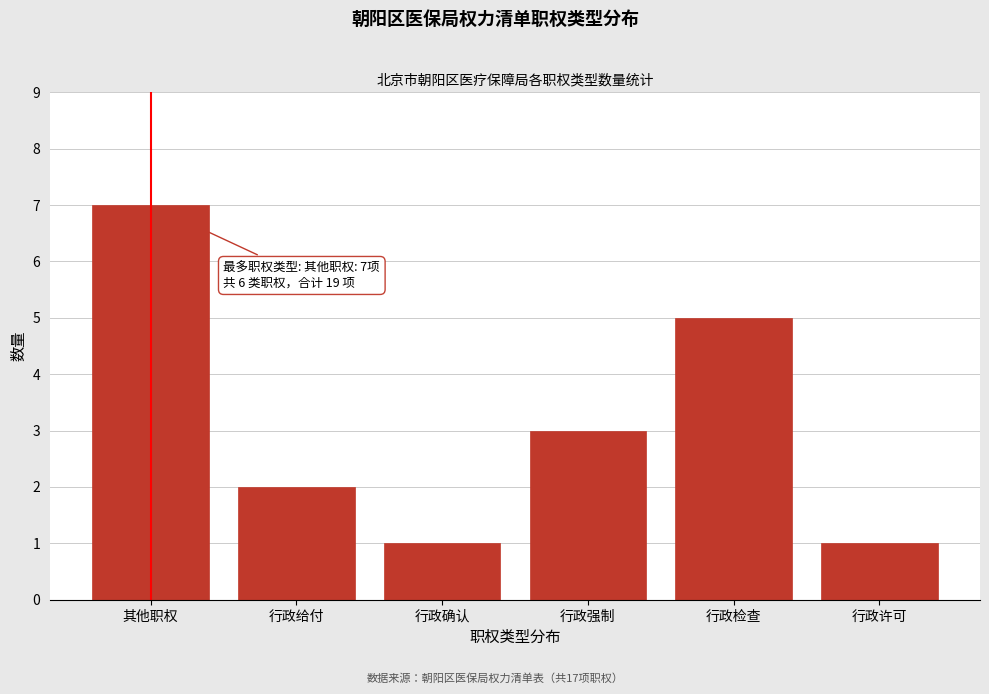

Reading left to right, what are all the values shown in this chart?

7	2	1	3	5	1